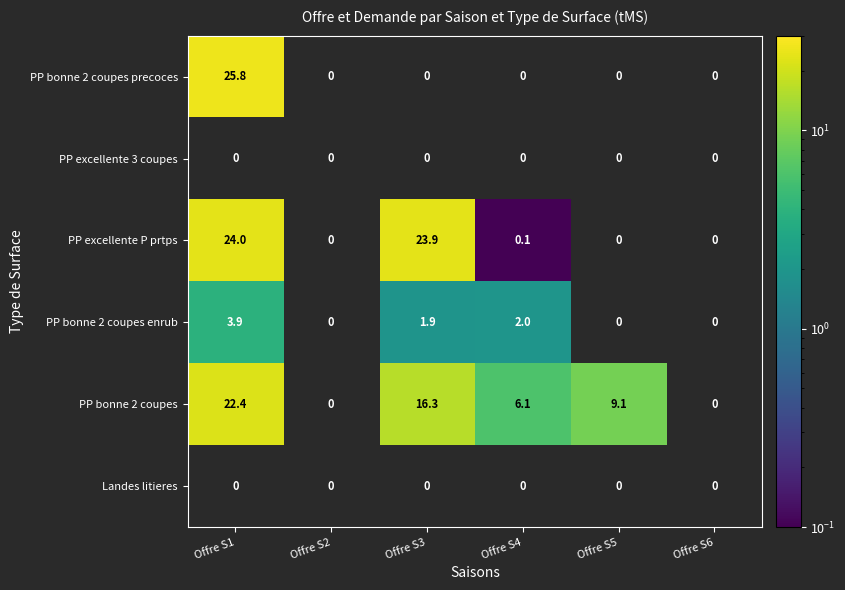

What is the sum of the PP bonne 2 coupes values at Offre S1 and Offre S4?

28.5